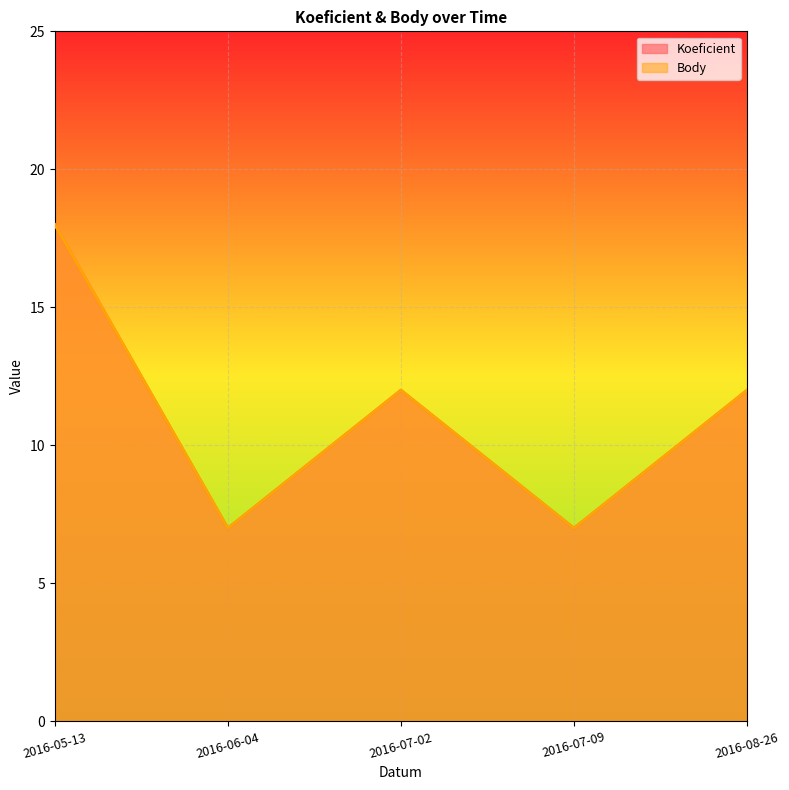

True or false: Body has a value of 12 at 2016-08-26.

True